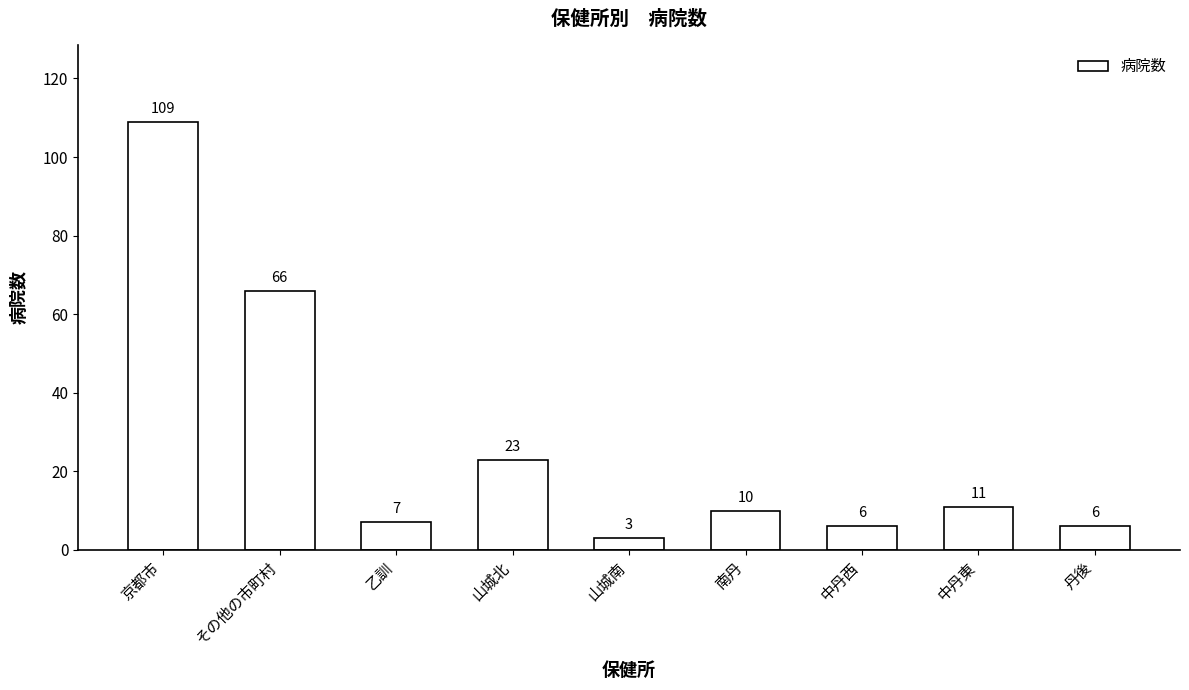

What is the label of the 6th bar from the left?

南丹